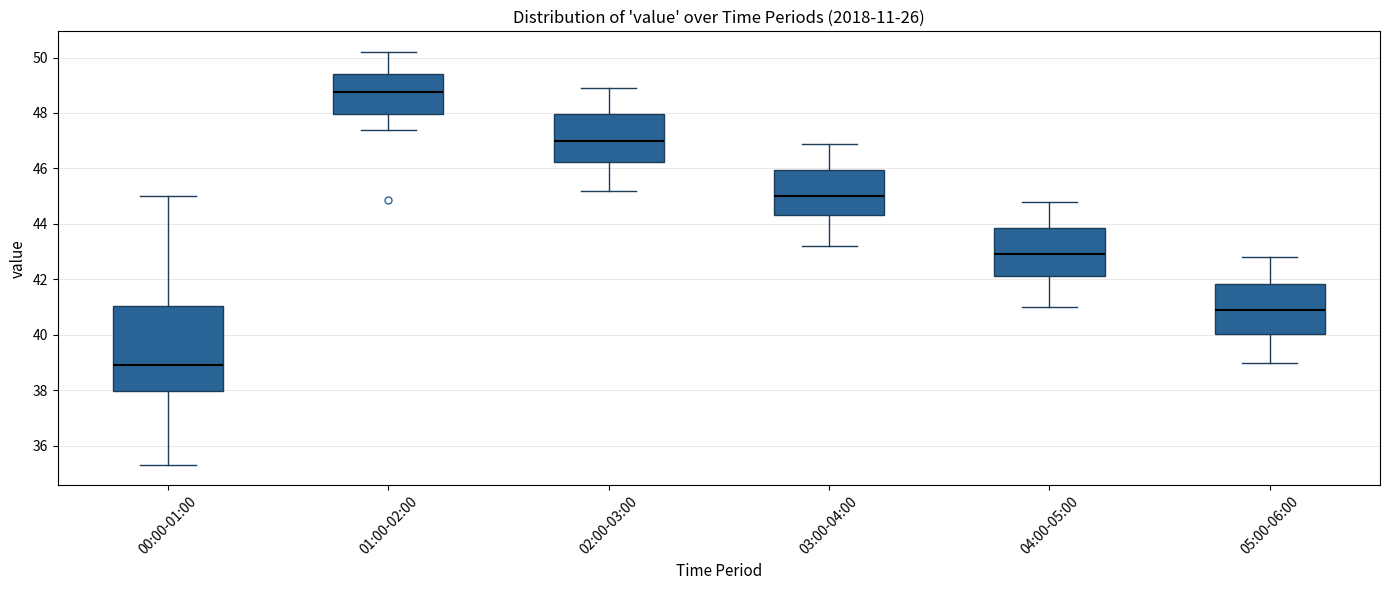

Which box has the highest median line?

01:00-02:00